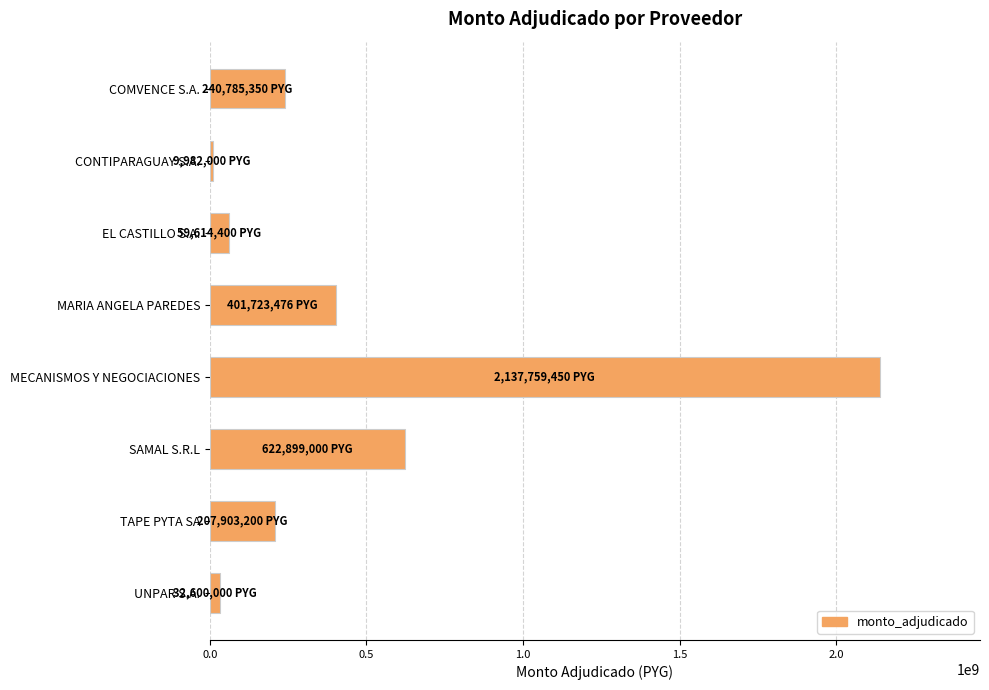

Which label corresponds to the largest value in the chart?

MECANISMOS Y NEGOCIACIONES